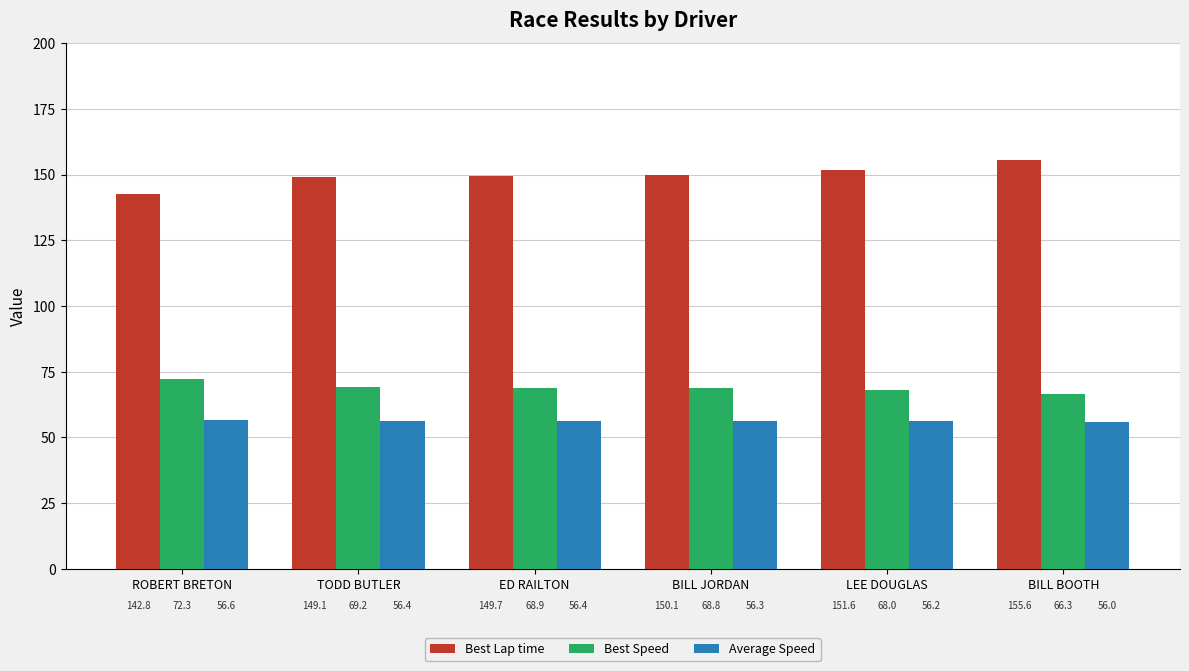

What is the label of the 5th bar from the left?

LEE DOUGLAS